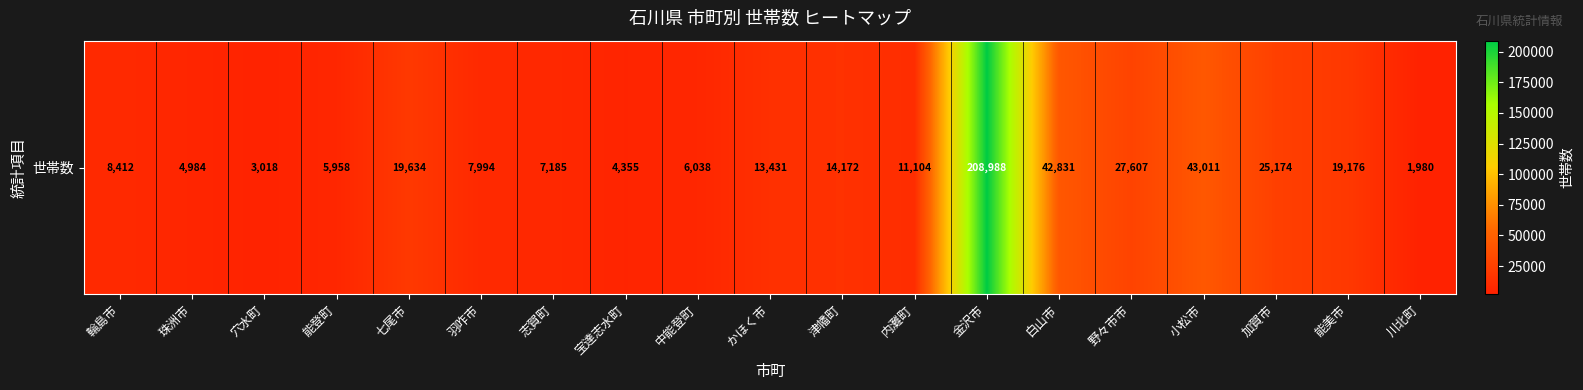

Reading right to left, transcribe all the data shown in this chart.

川北町=1980	能美市=19176	加賀市=25174	小松市=43011	野々市市=27607	白山市=42831	金沢市=208988	内灘町=11104	津幡町=14172	かほく市=13431	中能登町=6038	宝達志水町=4355	志賀町=7185	羽咋市=7994	七尾市=19634	能登町=5958	穴水町=3018	珠洲市=4984	輪島市=8412